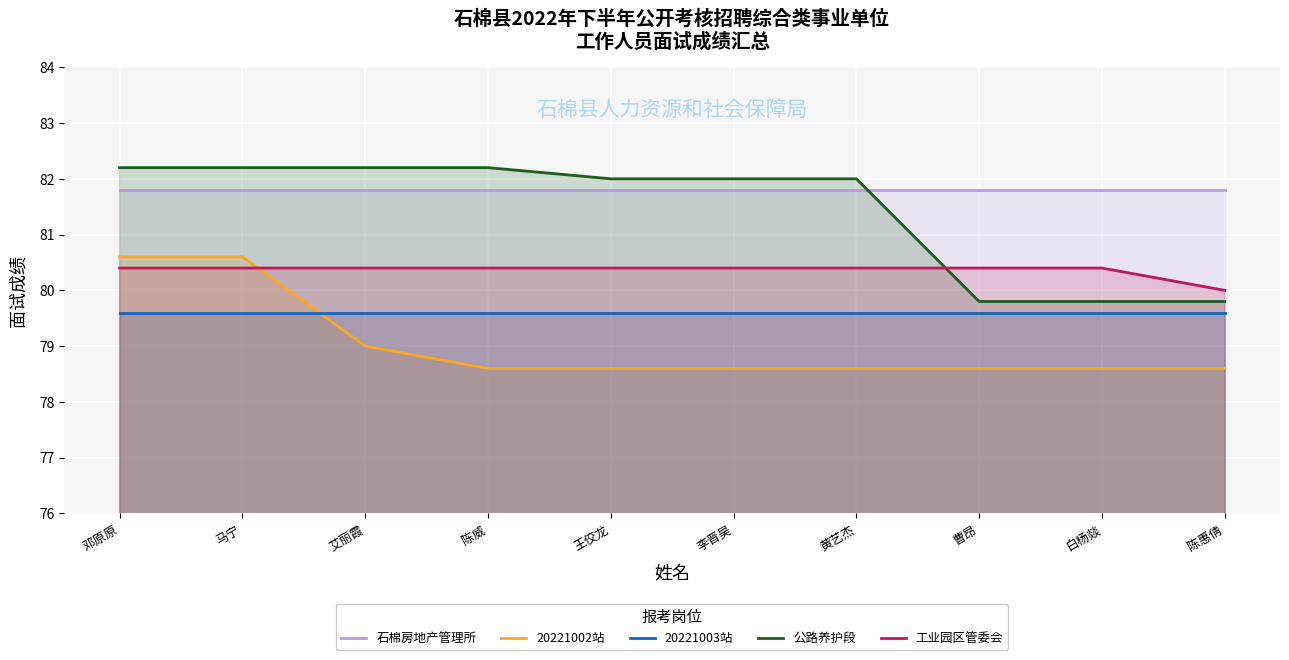

The value of 石棉房地产管理所 at 陈惠倩 is 41.7. True or false?

False